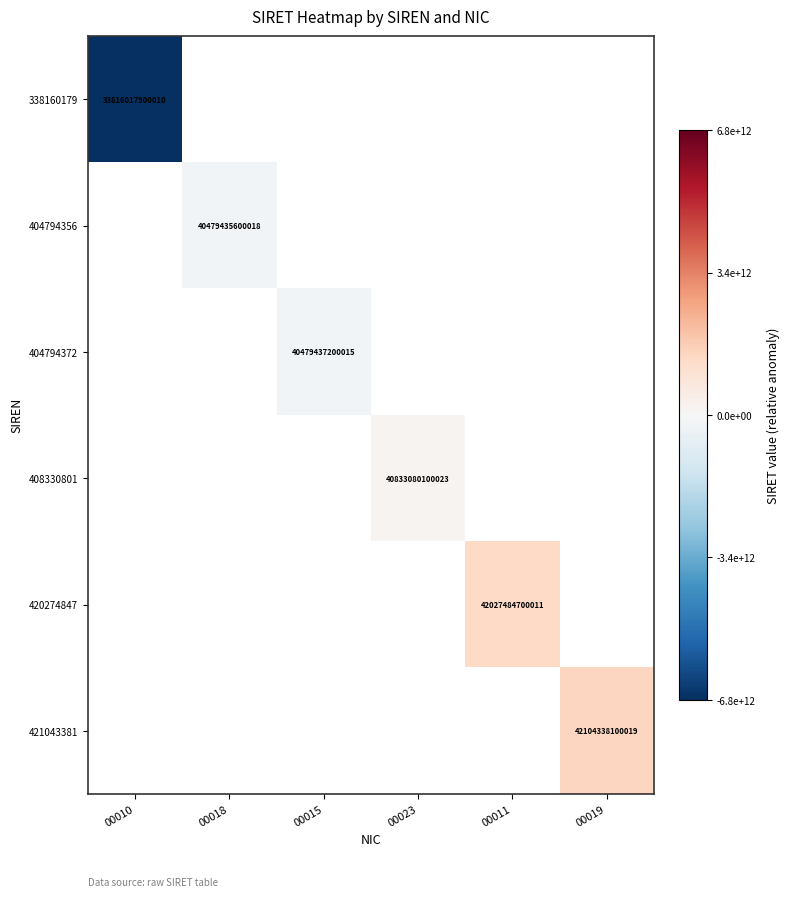

Which category has the highest value across all series?

00019